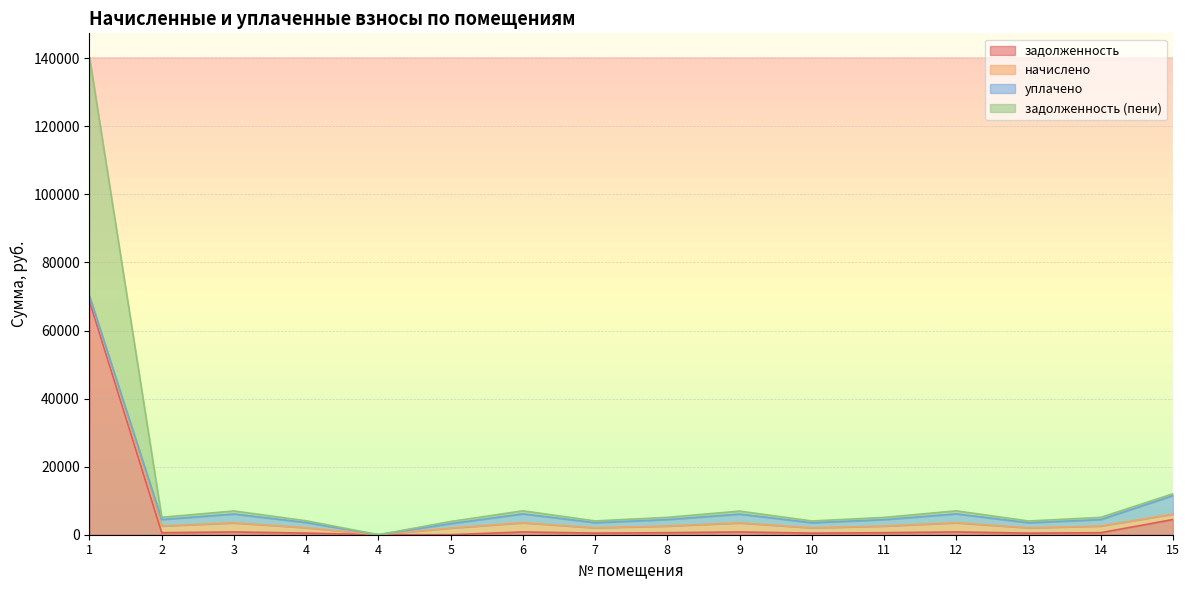

At which category is the sum across all series the highest?

1